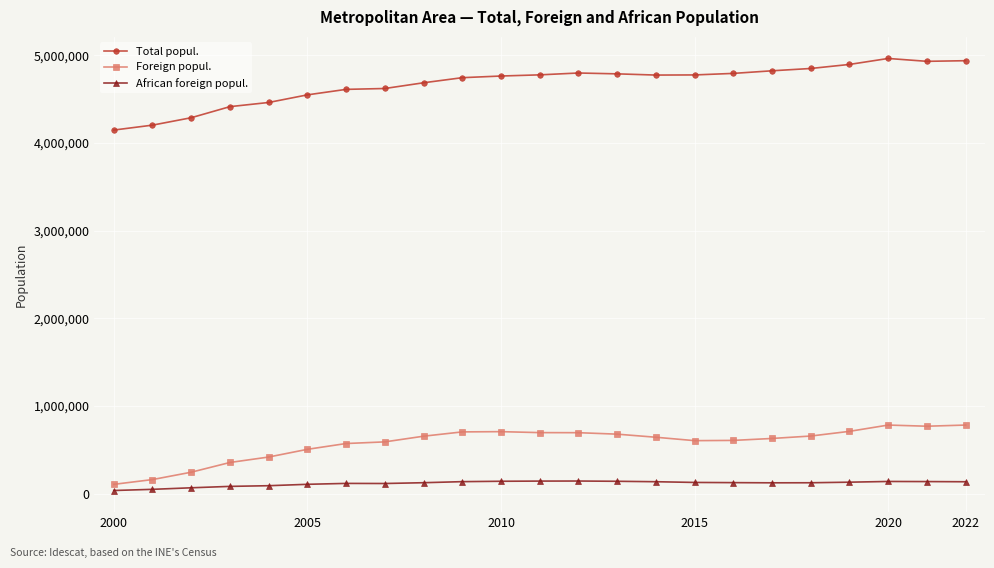

Count the number of data series in this chart.

3